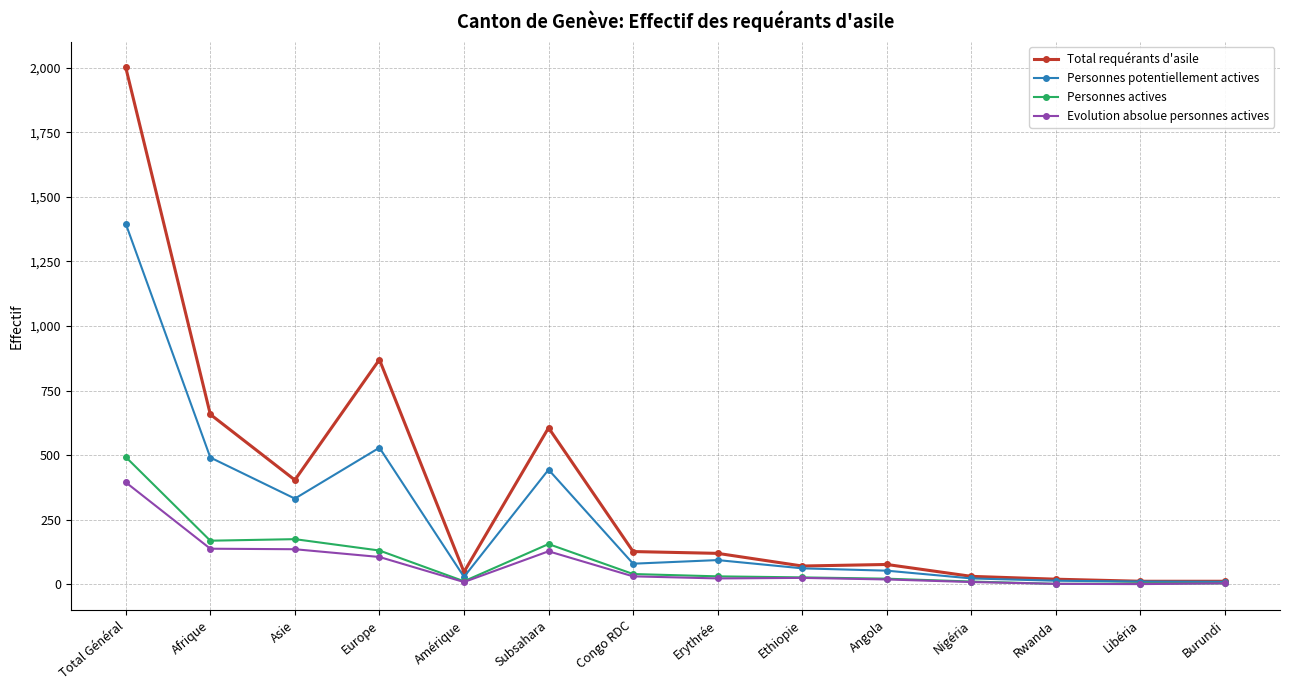

Where is Personnes potentiellement actives nearest to the value 703?

Europe